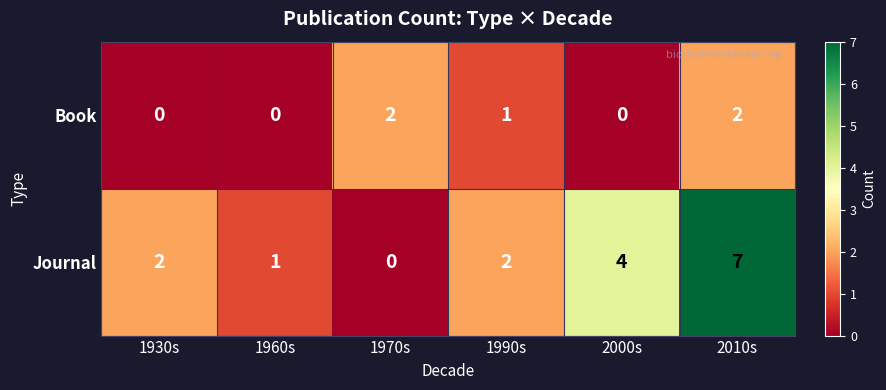

Count the Book values in the range 0 to 2.

6